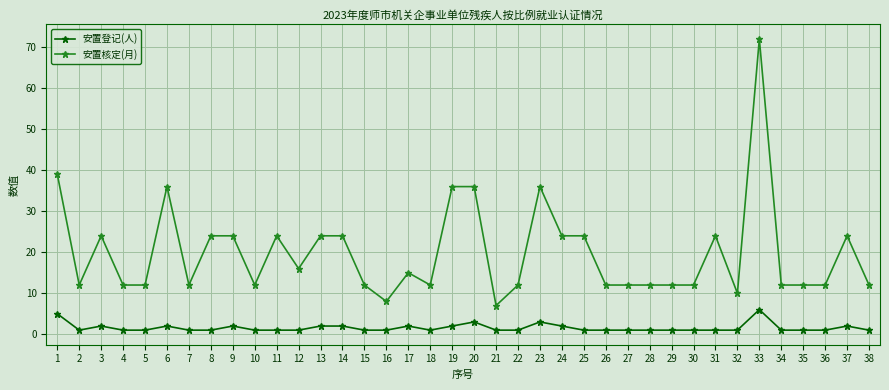

Which category has the highest value across all series?

33